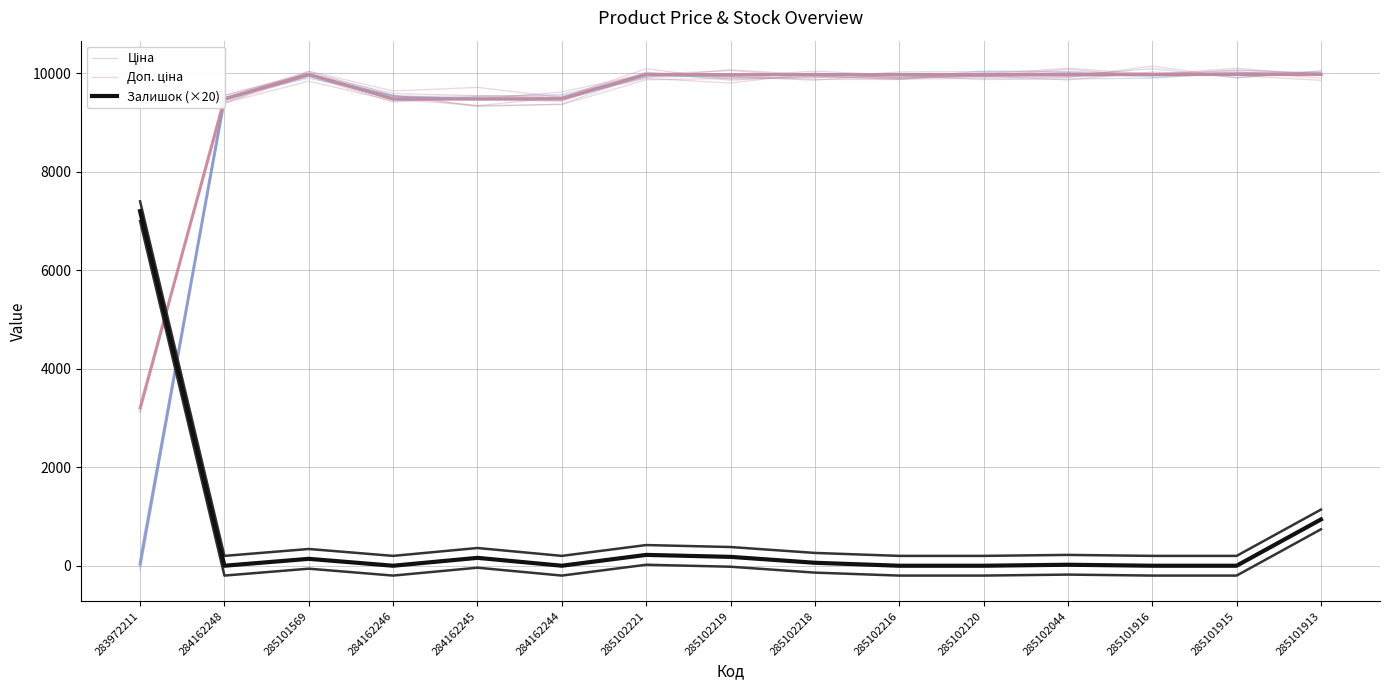

Count the number of categories in the chart.

15